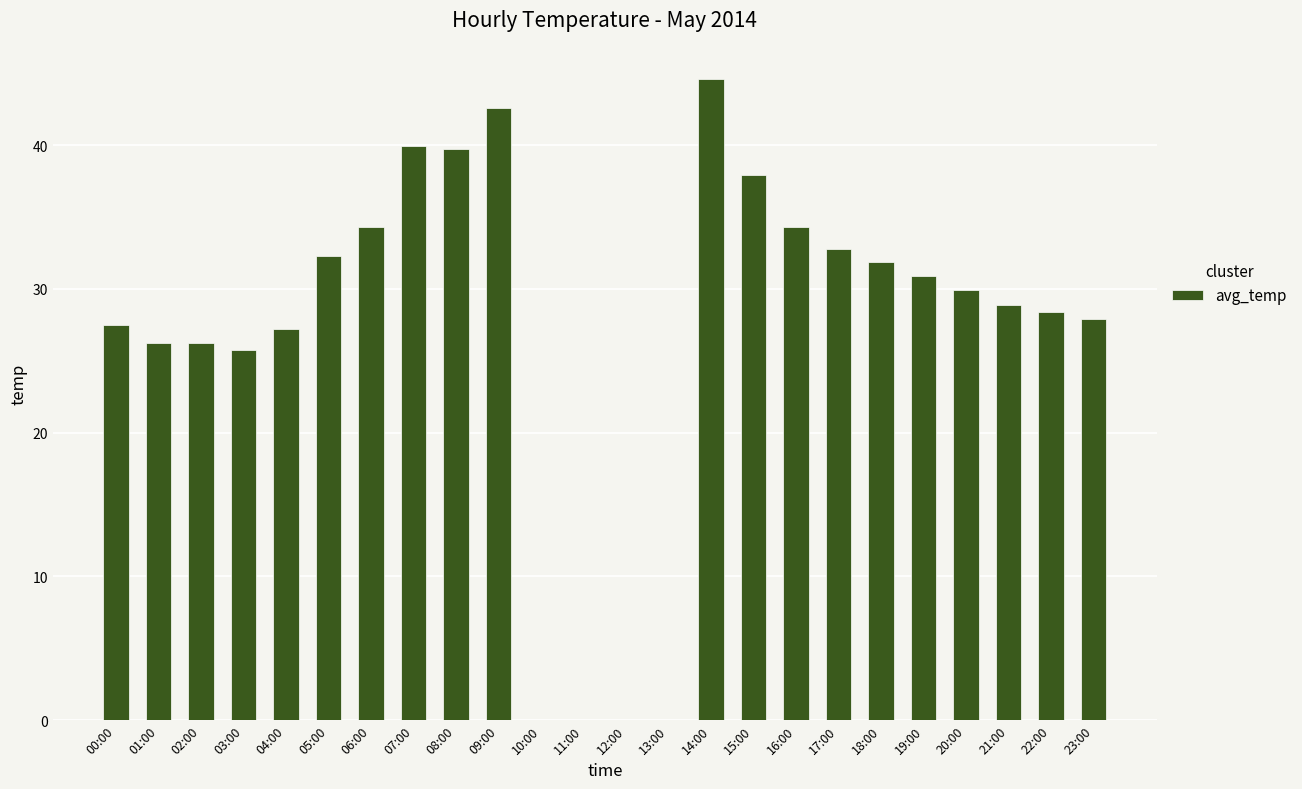

Where is the data nearest to the value 22?

03:00